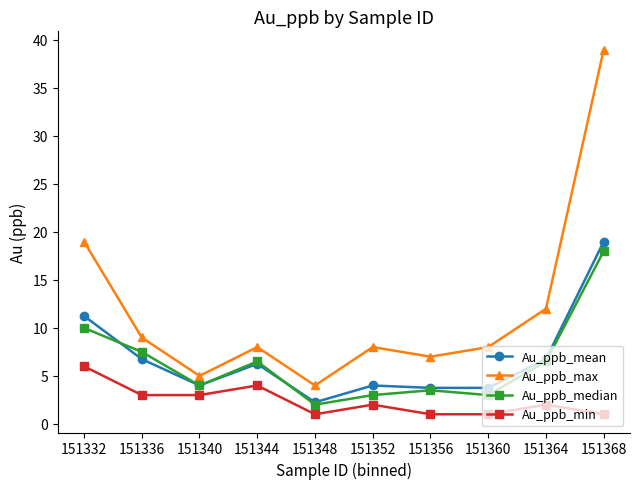

Rank the series at 151332 from lowest to highest value.

Au_ppb_min, Au_ppb_median, Au_ppb_mean, Au_ppb_max